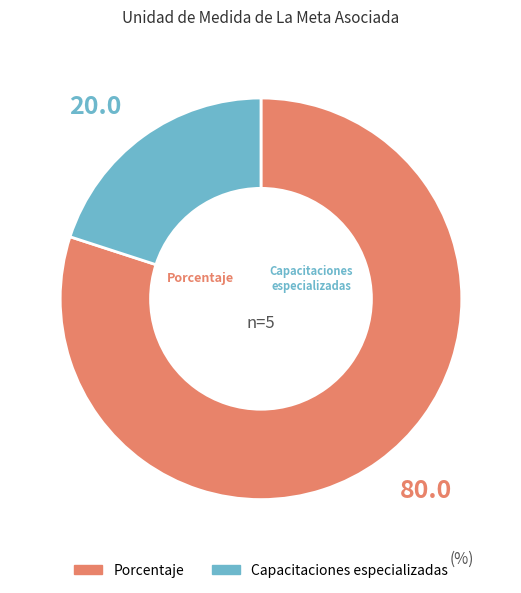

Which slice is the largest?

Porcentaje